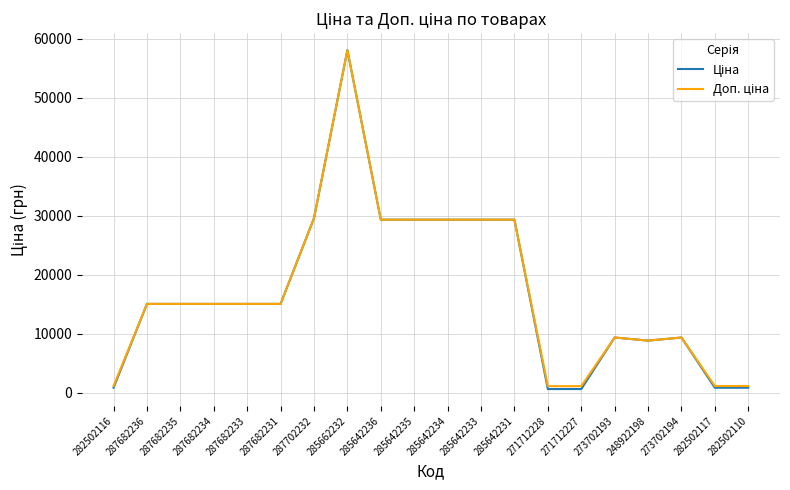

What is the total value across all series at 287682236?

30038.4